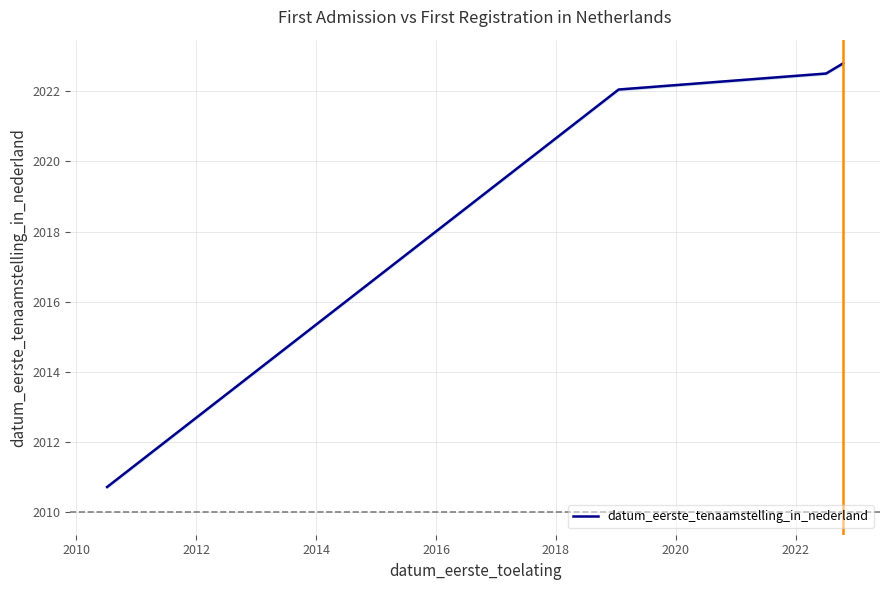

What is the maximum value for datum_eerste_tenaamstelling_in_nederland?

2022.8